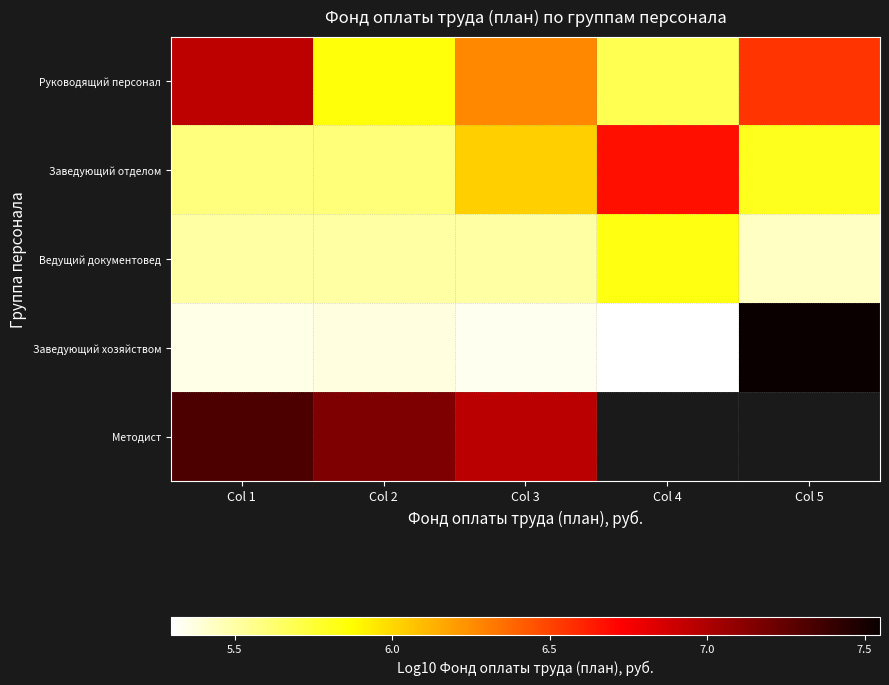

List the series in order of their peak value, highest first.

Заведующий хозяйством, Методист, Руководящий персонал, Заведующий отделом, Ведущий документовед